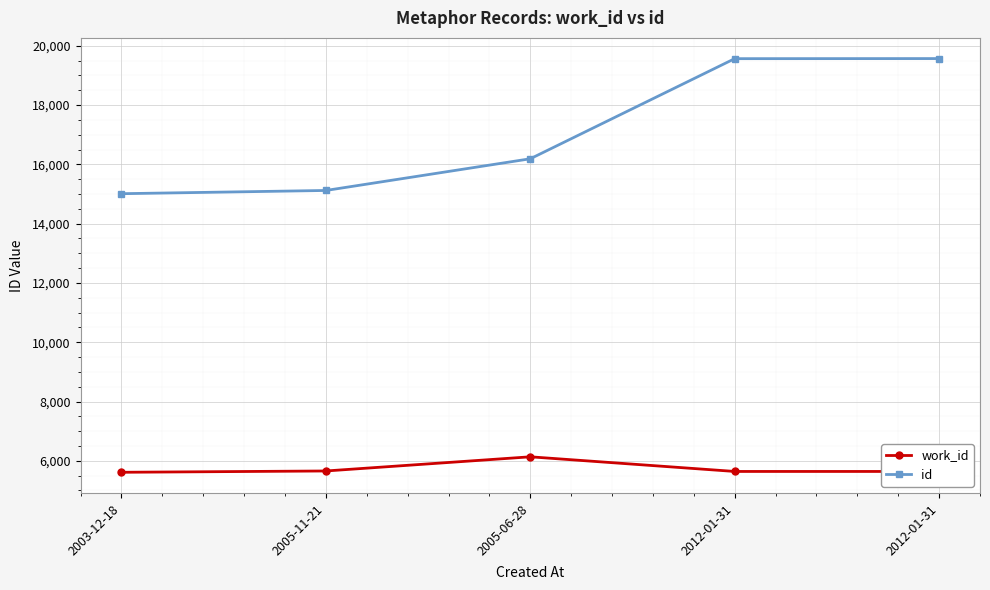

What is the total value across all series at 2005-06-28?

22325